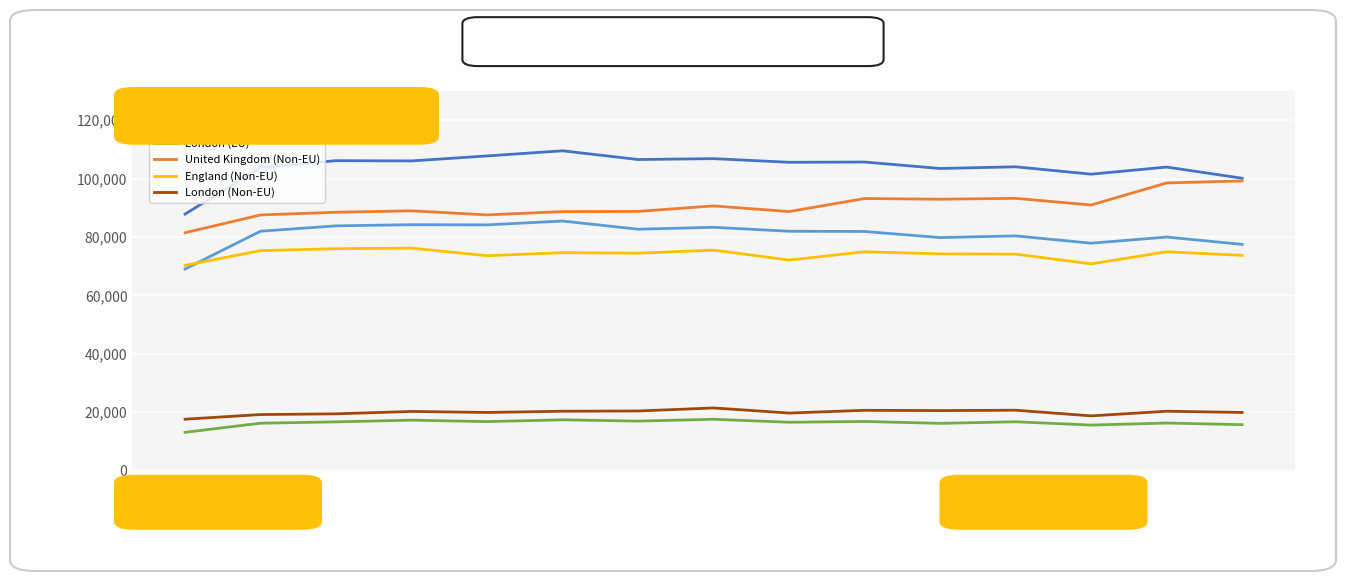

What is the lowest value of the United Kingdom (EU) series?

87839